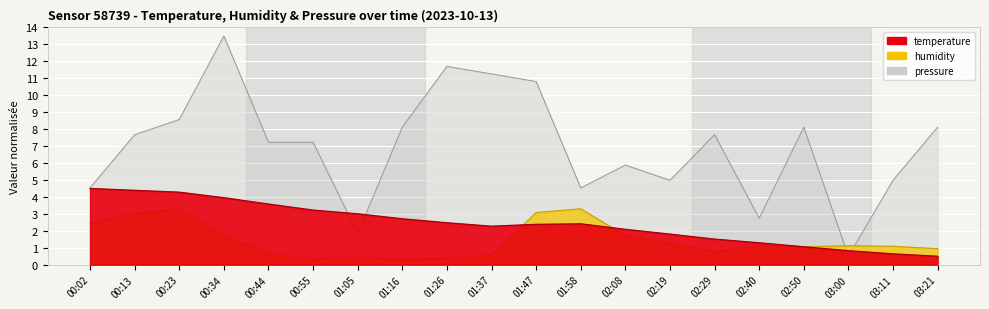

What is the difference between the second highest and minimum values in the temperature series?

3.9